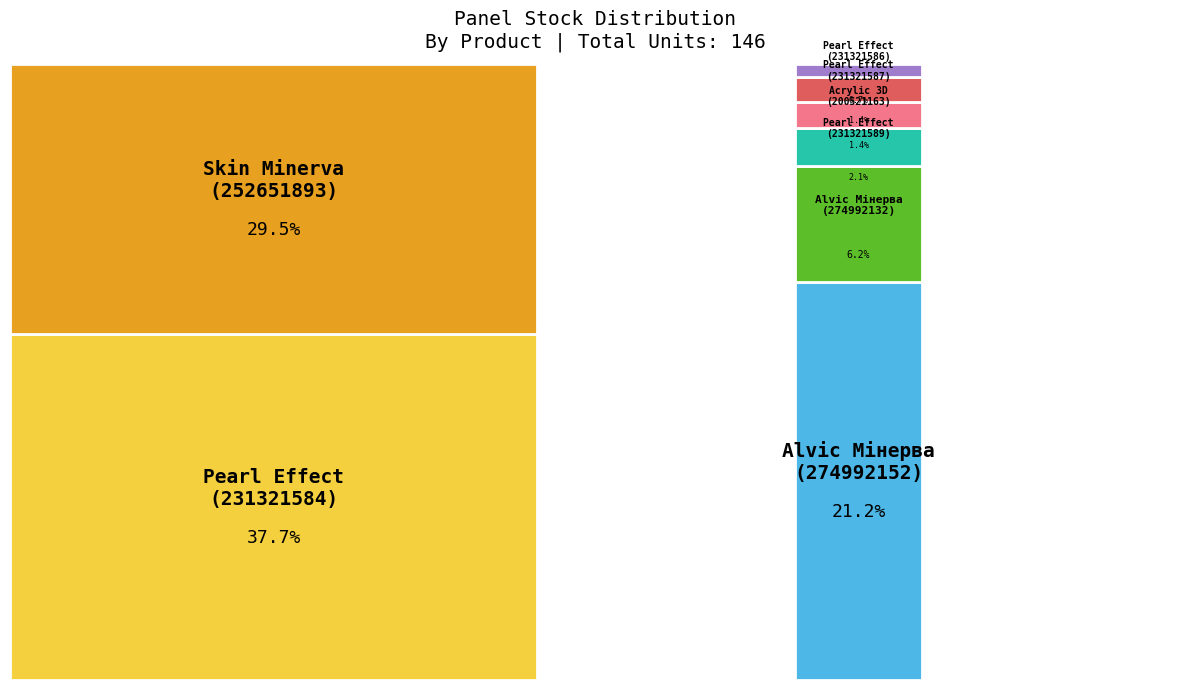

How many segments does this pie chart have?

8